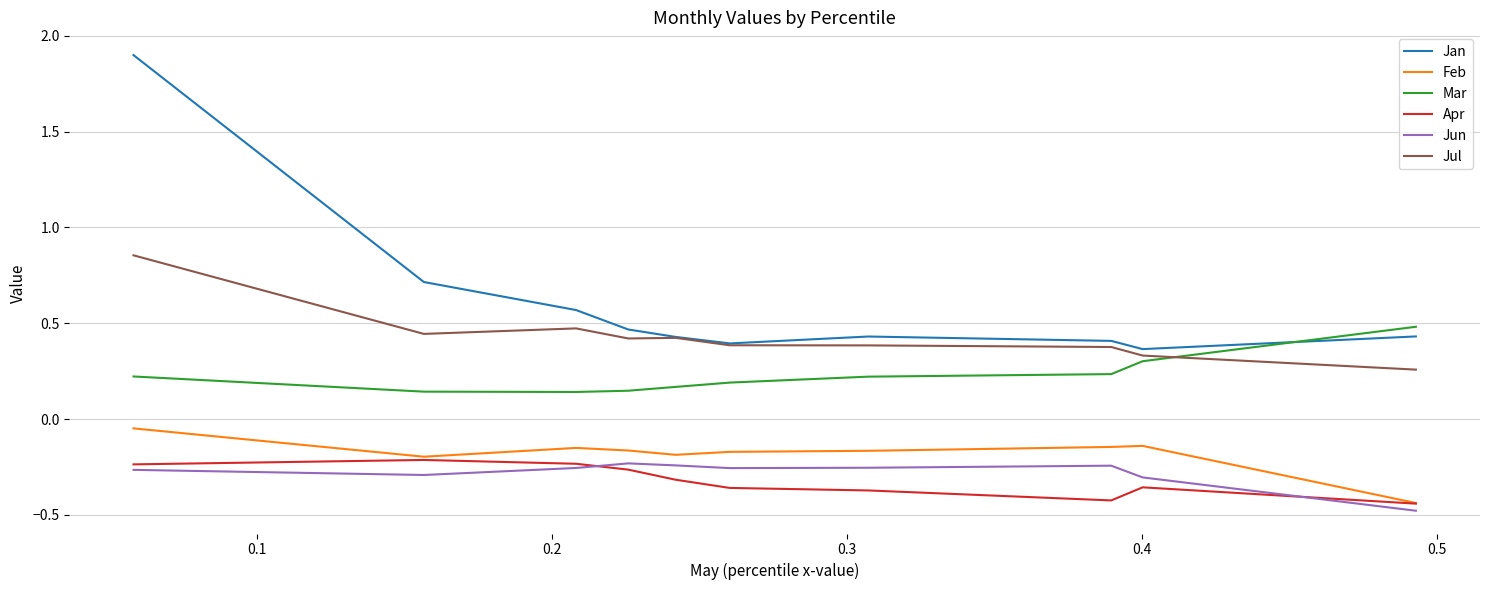

What are all the series names shown in the legend?

Jan, Feb, Mar, Apr, Jun, Jul